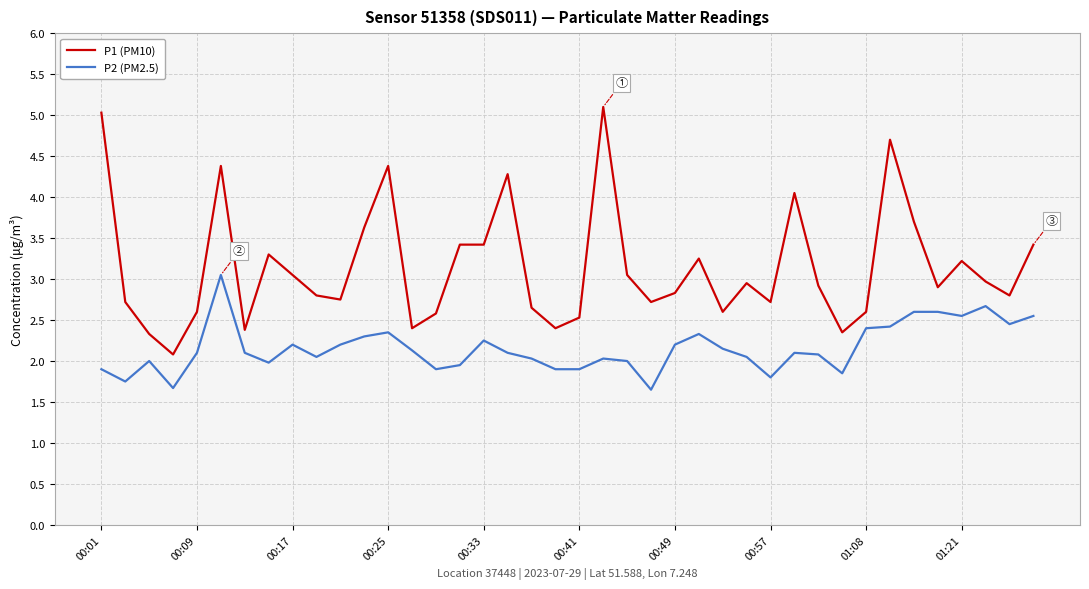

True or false: P2 (PM2.5) and P1 (PM10) cross at least once.

False